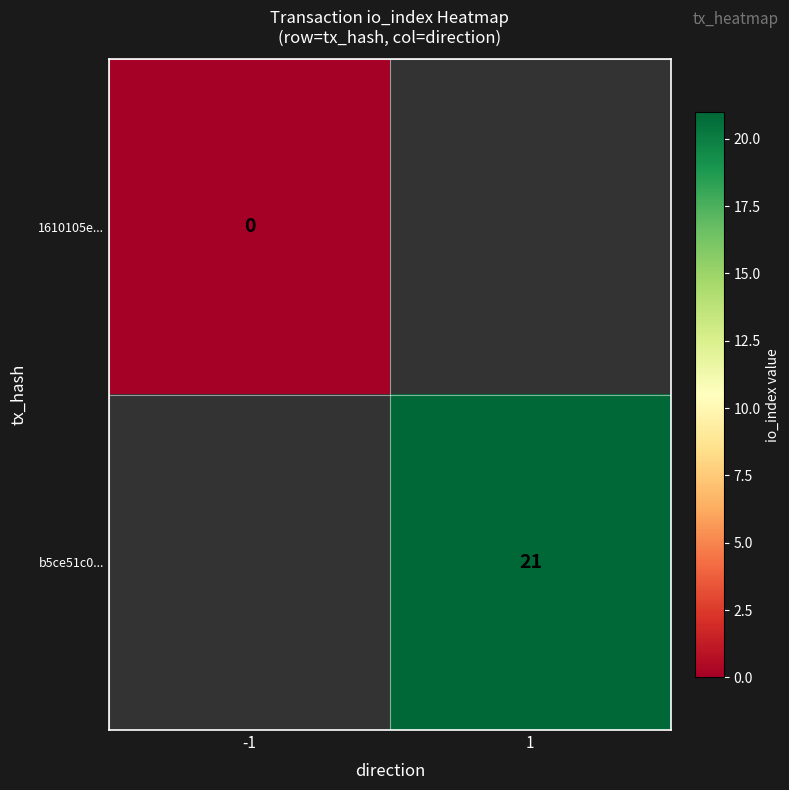

Is it true that b5ce51c0... equals 10 at 1?

False